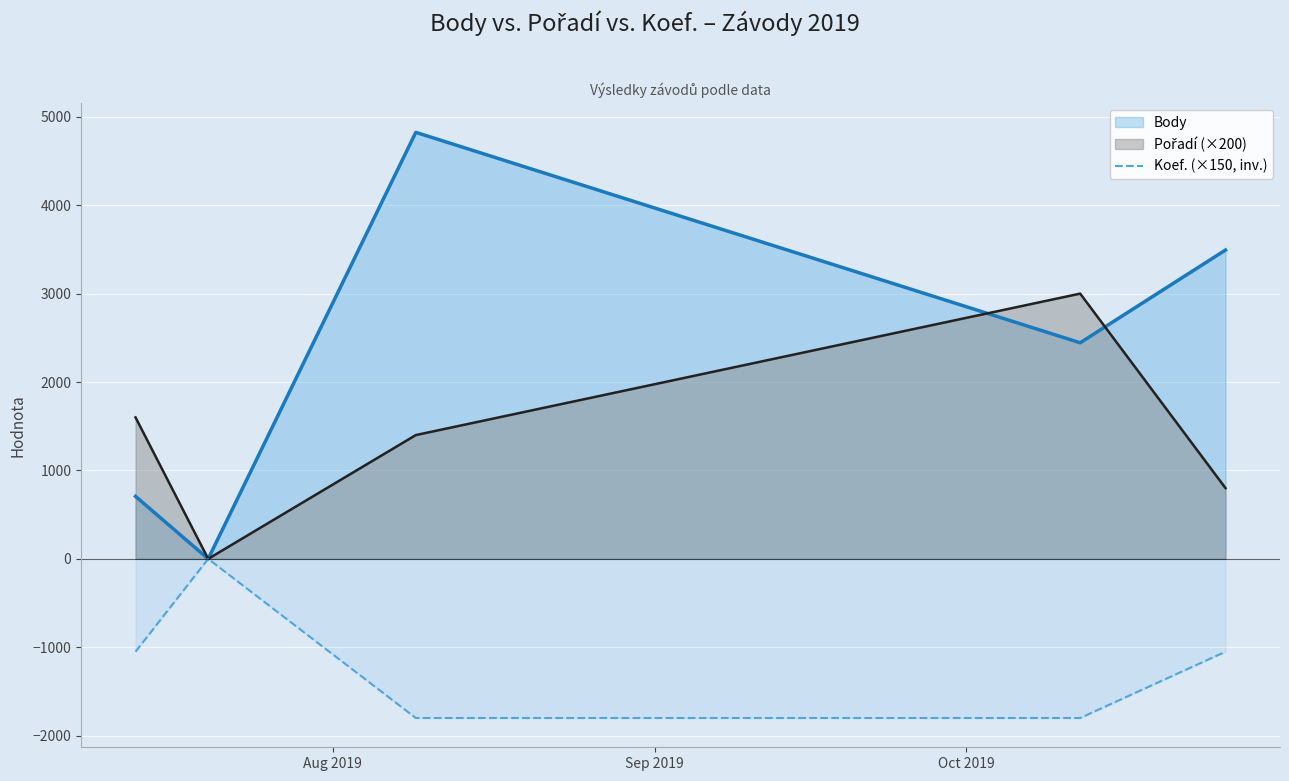

Which series has the widest spread of values?

Body